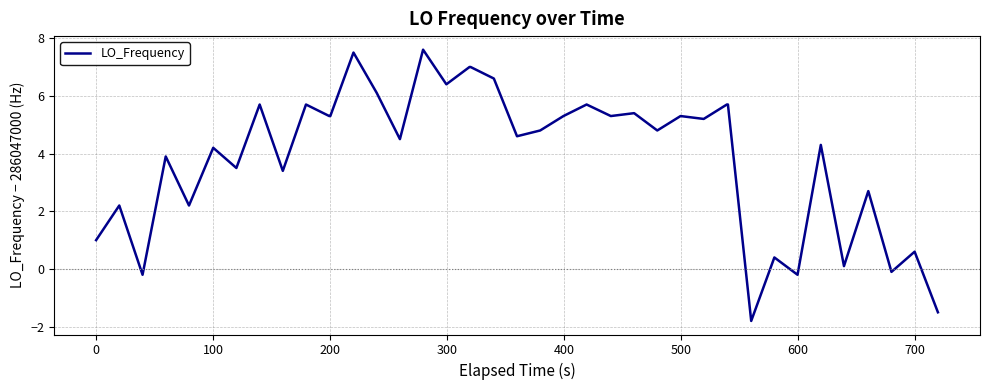

What is the difference between the maximum and minimum values?

9.4